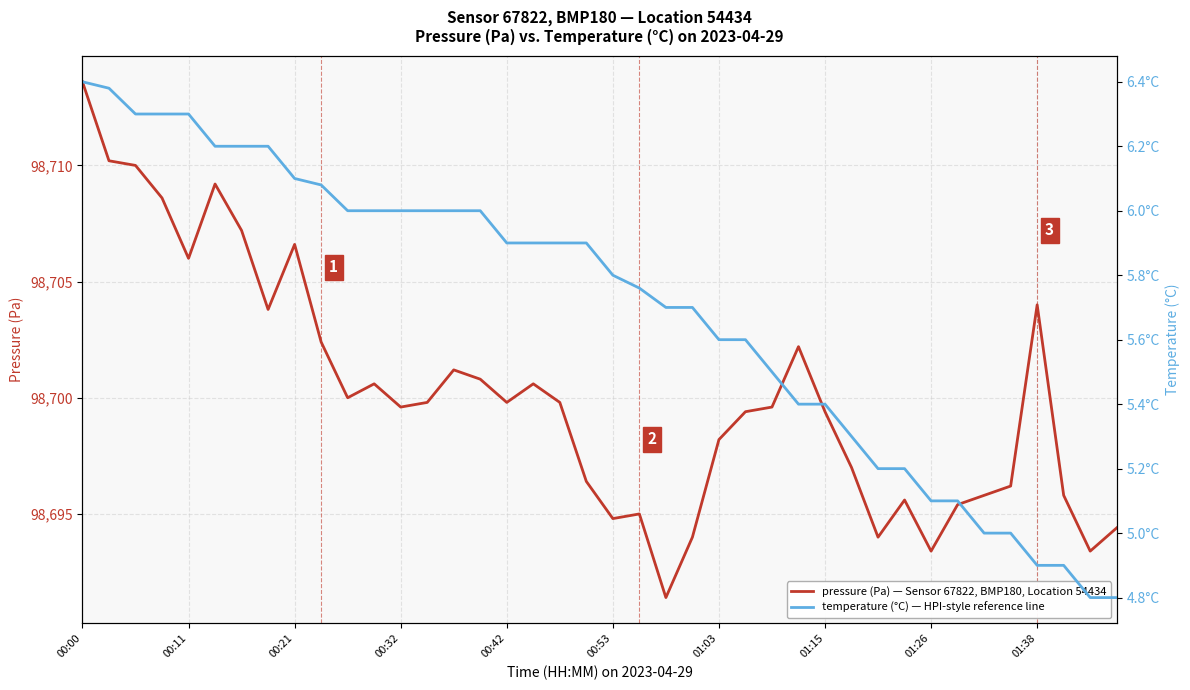

What is the greatest value displayed?

98713.6